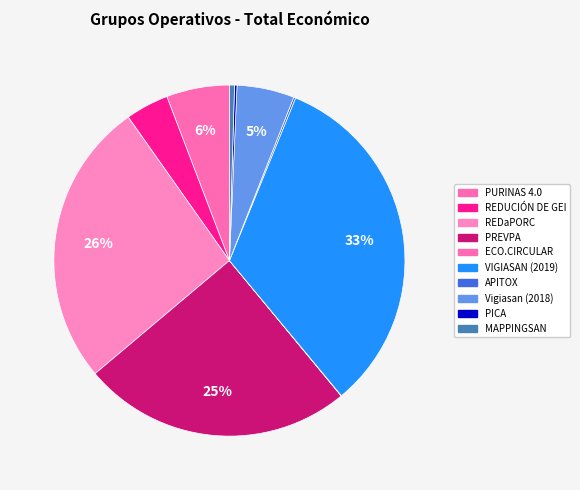

True or false: APITOX accounts for 0% of the total.

True